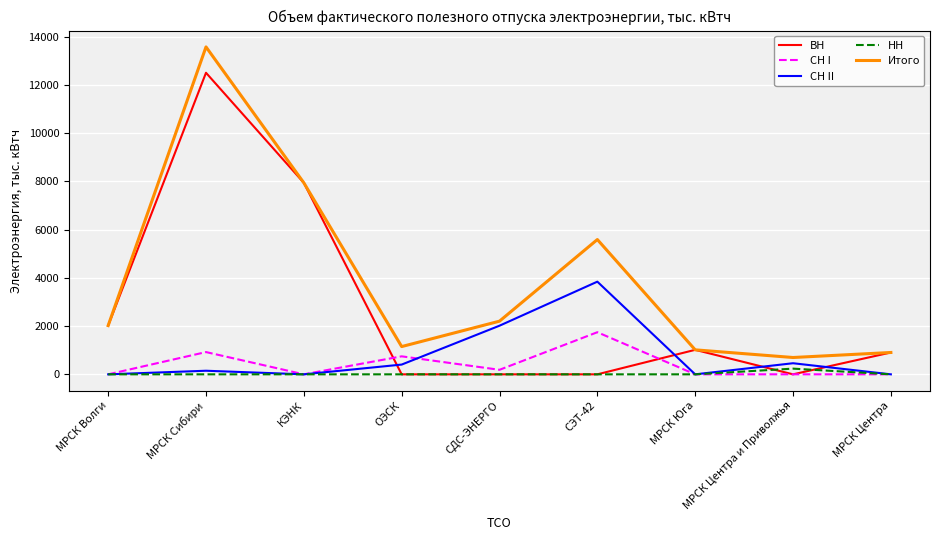

True or false: Итого and СН II cross at least once.

False